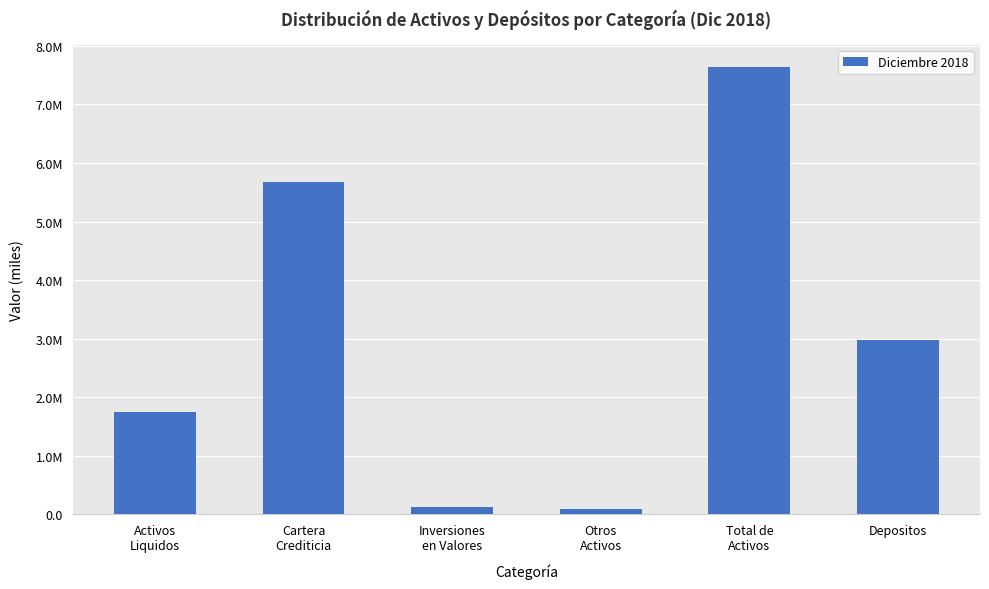

What is the label of the 2nd bar from the left?

Cartera
Crediticia